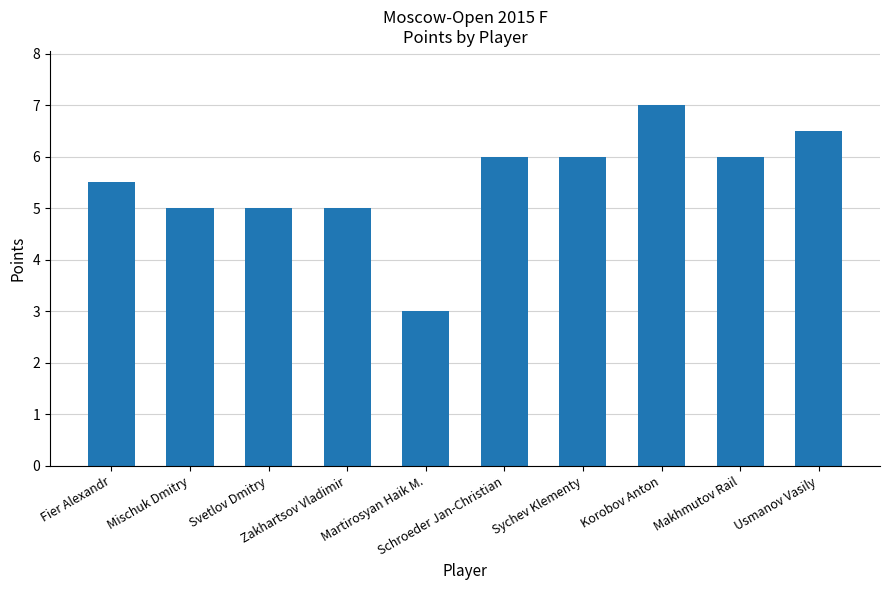

What is the change in value from Fier Alexandr to Zakhartsov Vladimir?

-0.5